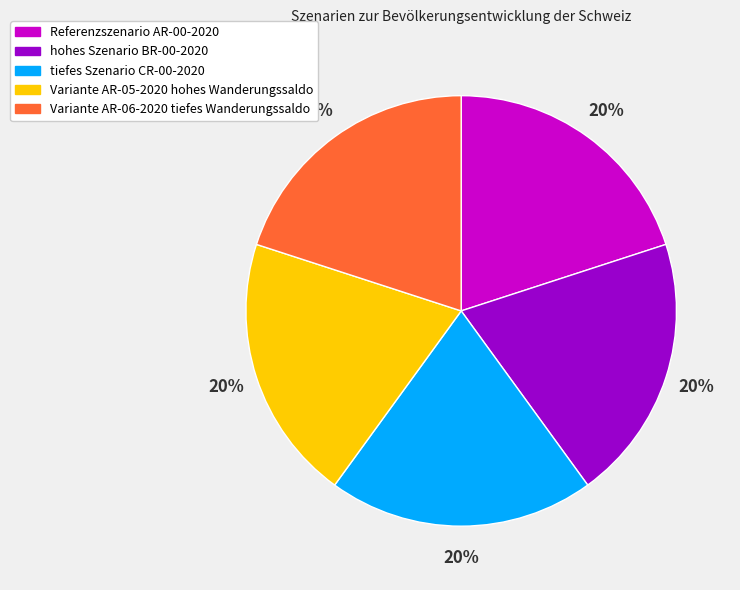

Is the sum of hohes Szenario BR-00-2020 and tiefes Szenario CR-00-2020 greater than half?

No